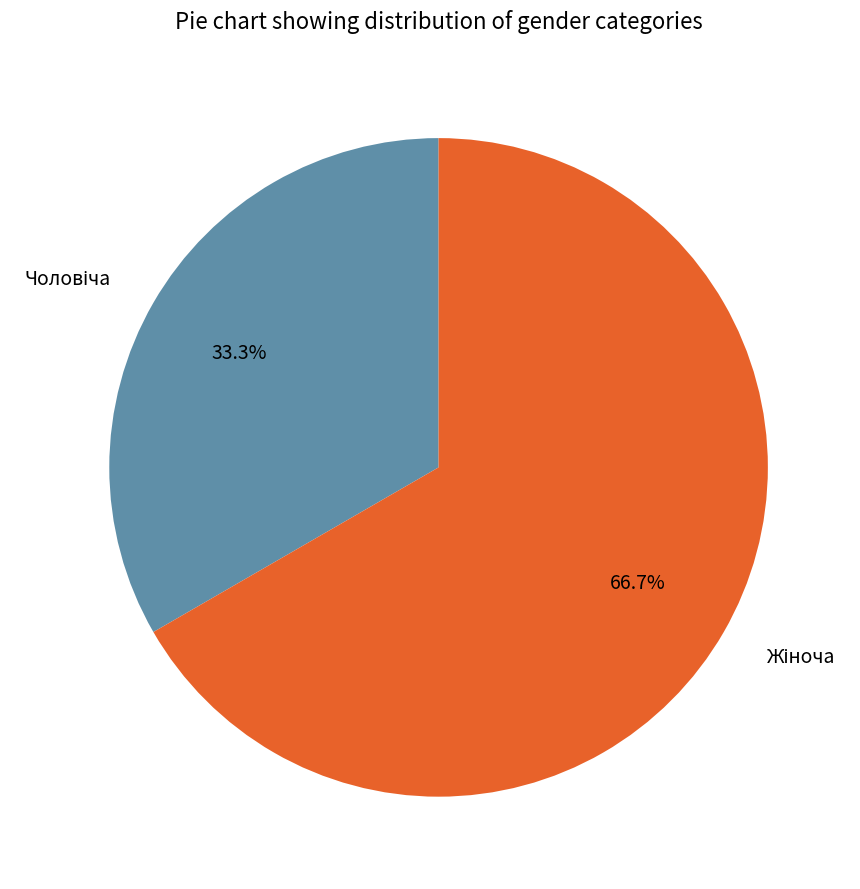

Does any single category account for the majority?

Yes